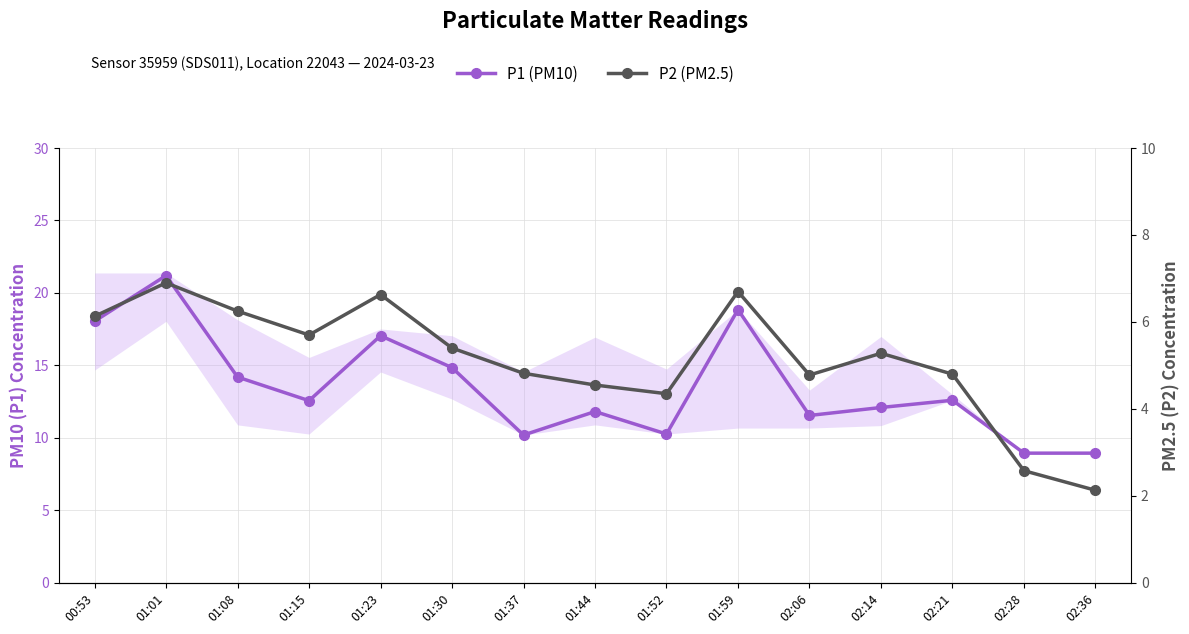

Where is P1 (PM10) nearest to the value 15?

01:30